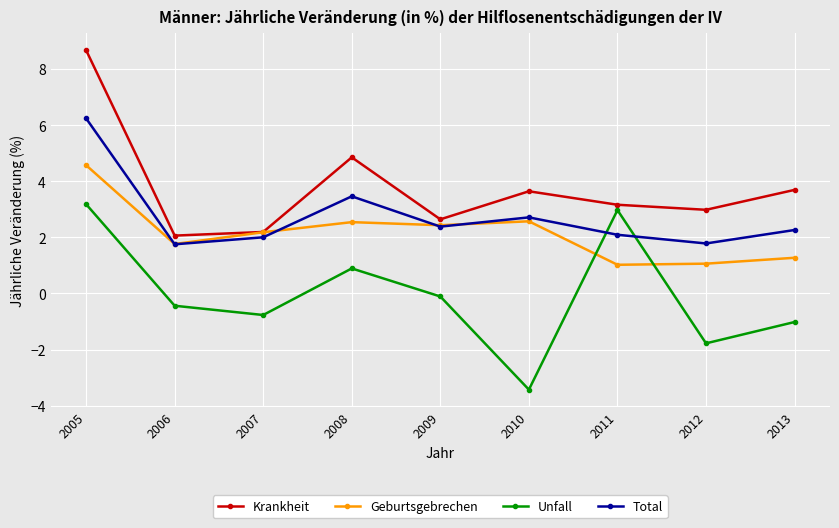

What is the difference between the maximum and minimum values in the Total series?

4.5